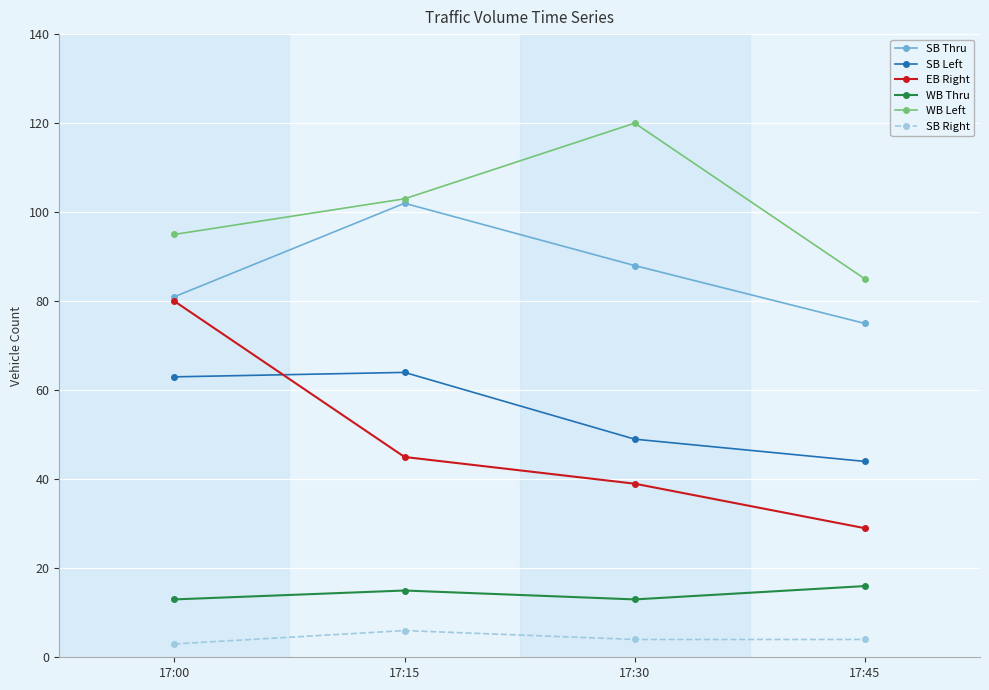

Is the value of WB Left at 17:45 greater than the value of WB Thru at 17:30?

Yes